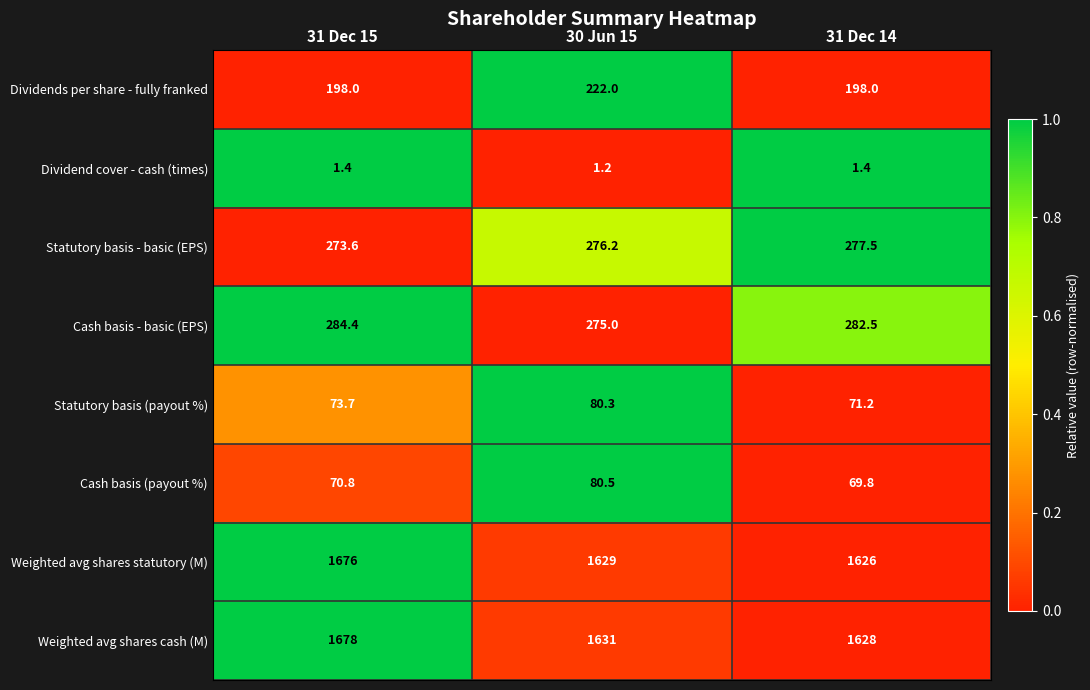

Is it true that Statutory basis (payout %) equals 114.7 at 30 Jun 15?

False